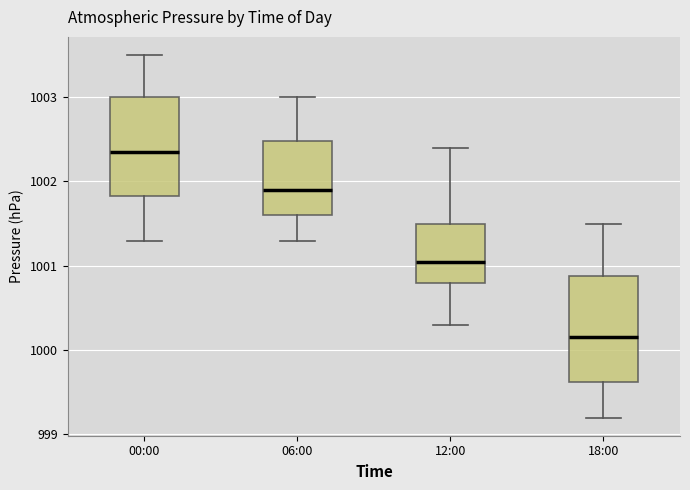

Reading left to right, read every box against the y-axis: the position of its median line, the range the box covers, and the ends of its whiskers. The values are not printed on the chart, so give them approximately, as read against the axis.

00:00: median 1002.4, box 1001.8 to 1003.0, whiskers 1001.3 to 1003.5
06:00: median 1001.9, box 1001.6 to 1002.5, whiskers 1001.3 to 1003.0
12:00: median 1001.1, box 1000.8 to 1001.5, whiskers 1000.3 to 1002.4
18:00: median 1000.2, box 999.6 to 1000.9, whiskers 999.2 to 1001.5